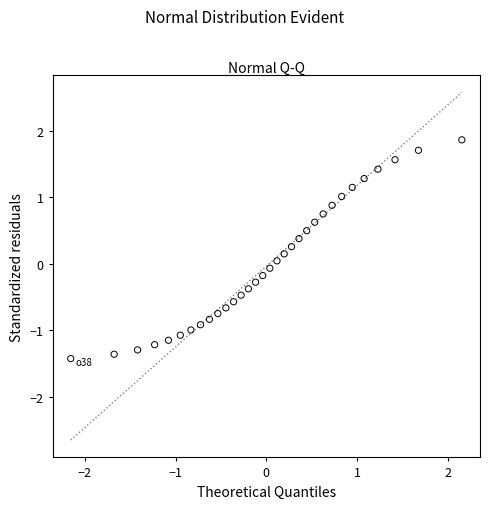

What is the range of Y values (max minus min)?

3.3